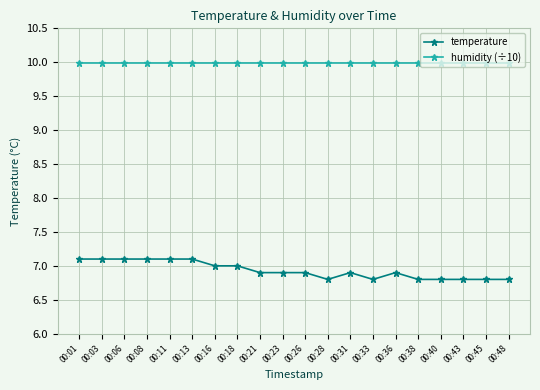

What is the value of the temperature point at the 10th from the left?

6.9